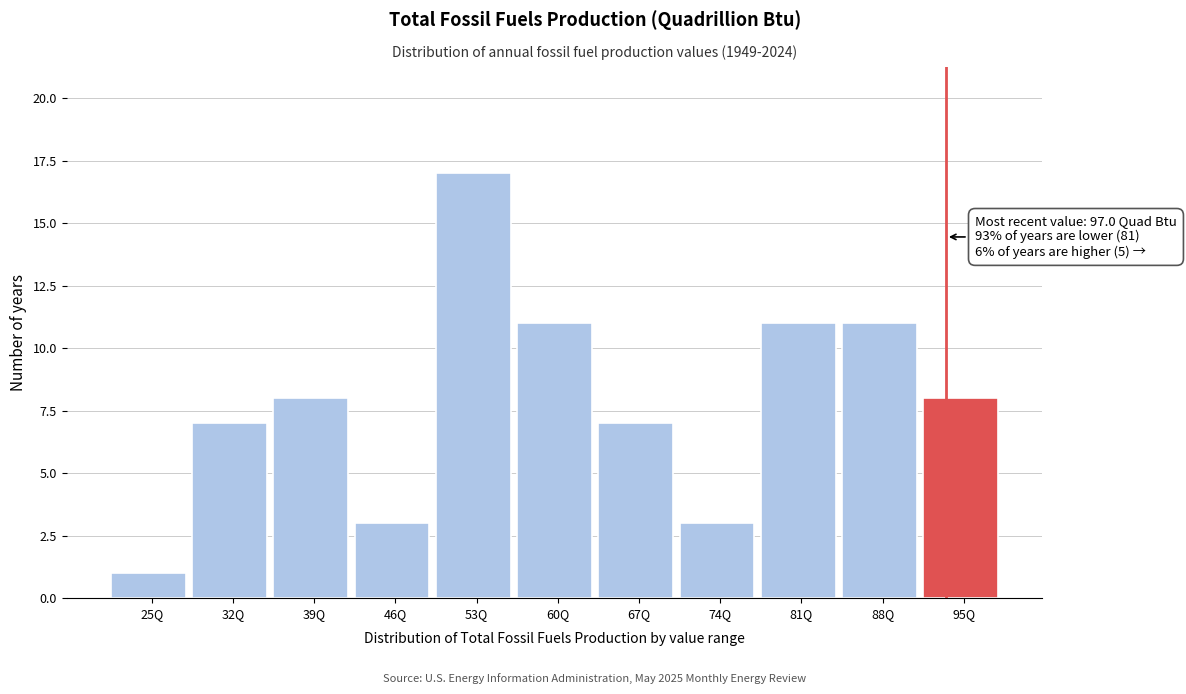

Reading left to right, what are all the values shown in this chart?

25Q=1	32Q=7	39Q=8	46Q=3	53Q=17	60Q=11	67Q=7	74Q=3	81Q=11	88Q=11	95Q=8